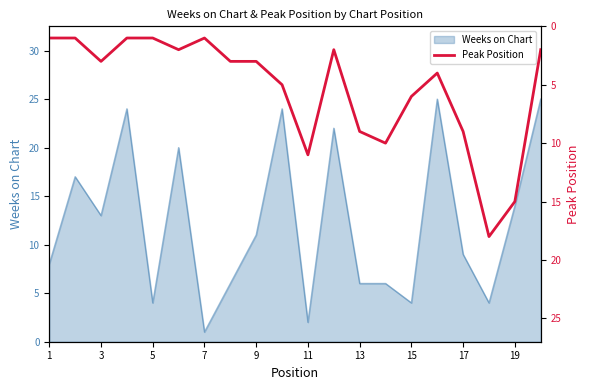

The Weeks on Chart series shows 6 at 13. True or false?

True